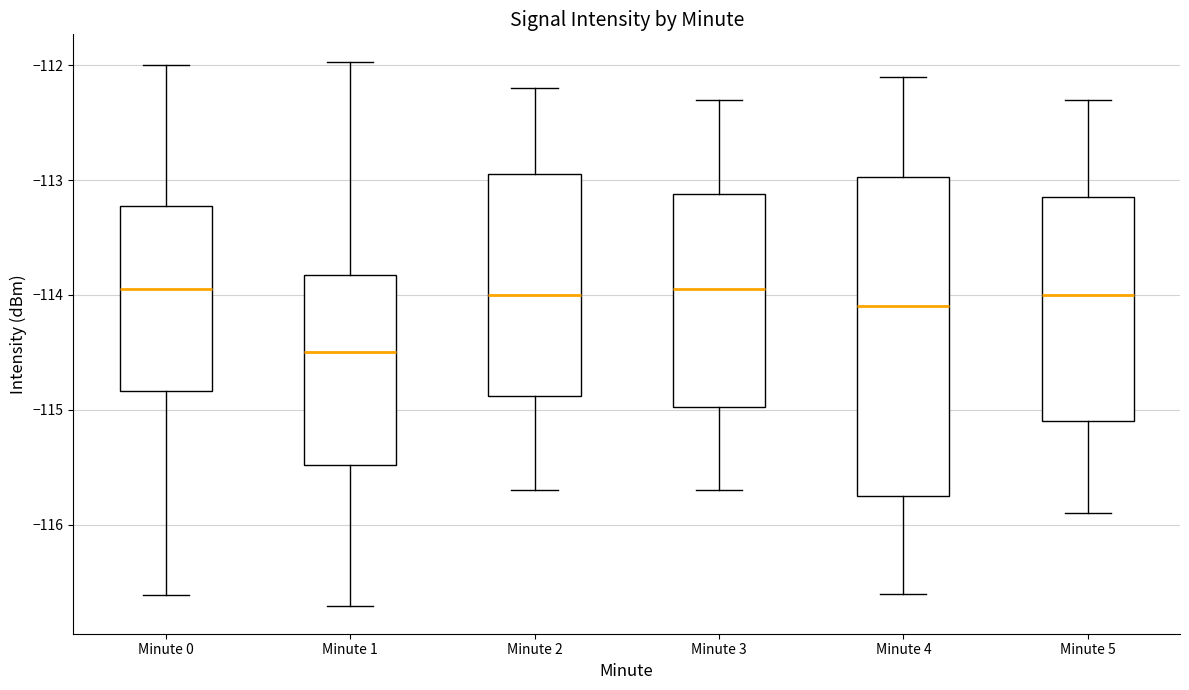

Comparing the boxes themselves (not the whiskers), which one is the tallest?

Minute 4